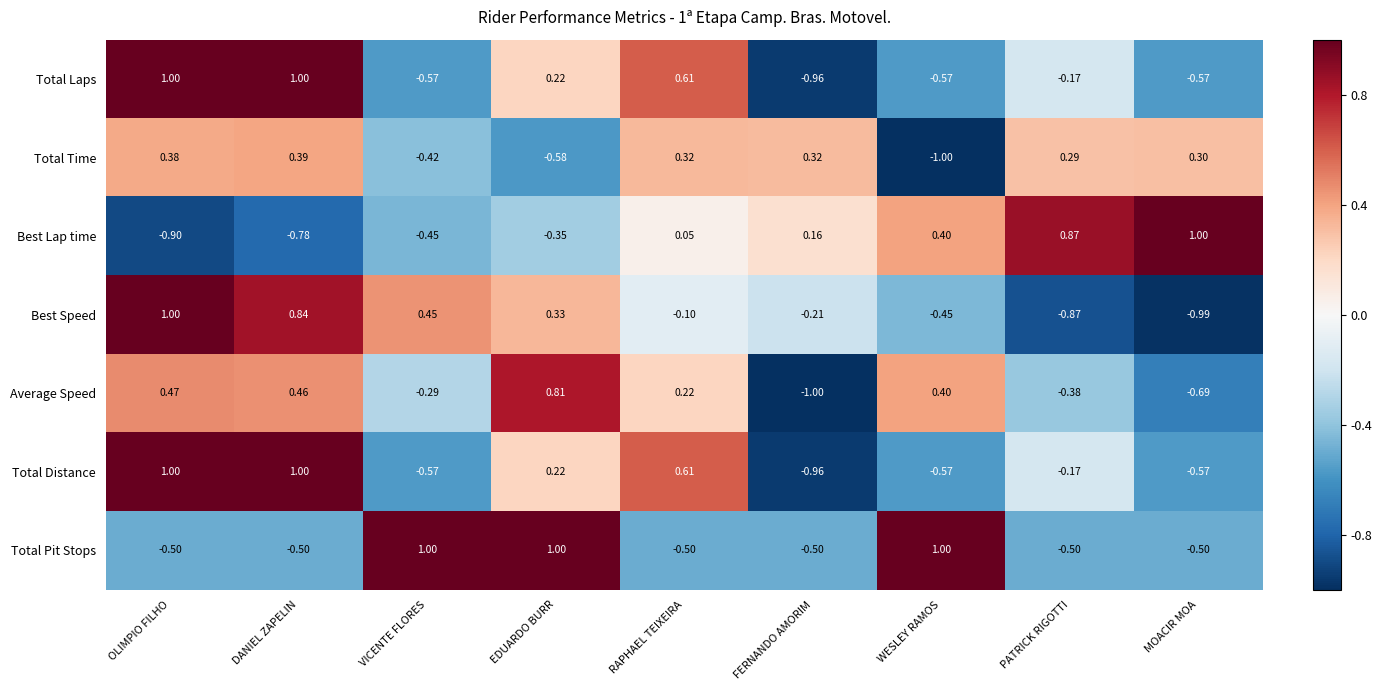

Which series changed the most between EDUARDO BURR and PATRICK RIGOTTI?

Total Pit Stops